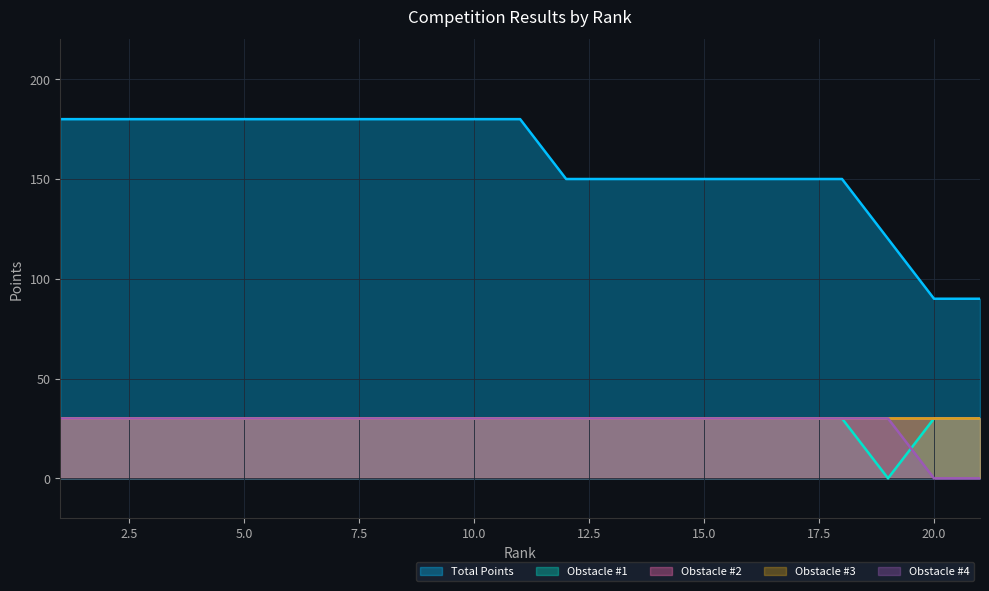

What is the average value of the Total Points series?

159